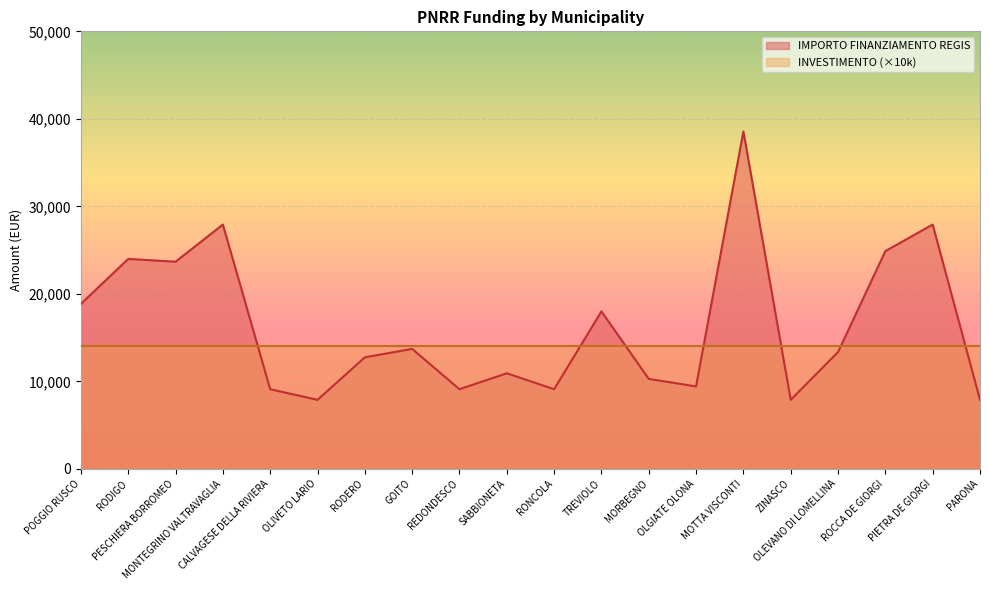

Which label corresponds to the largest value in the chart?

MOTTA VISCONTI